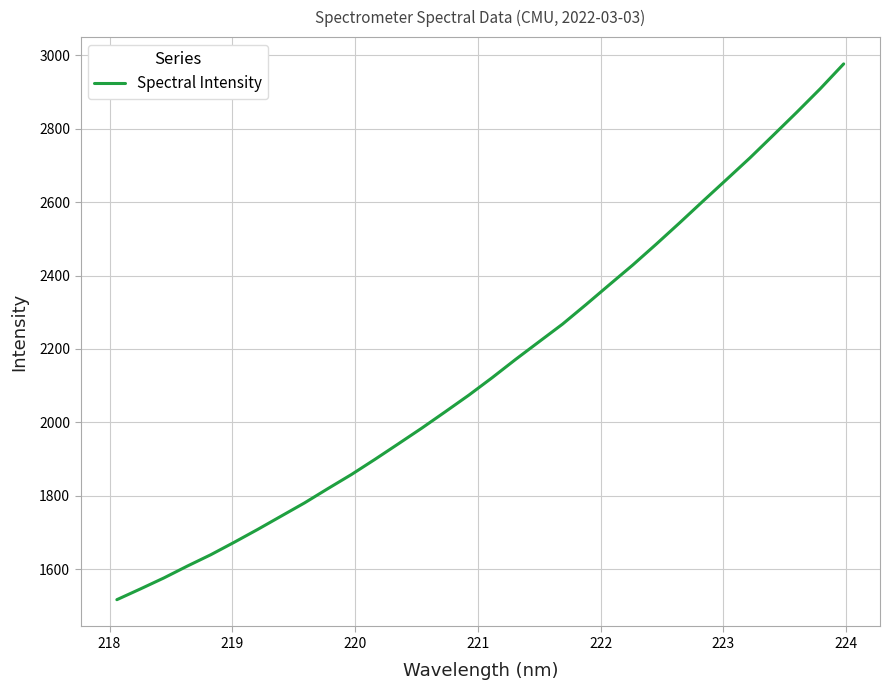

What is the maximum value shown in the chart?

2976.9